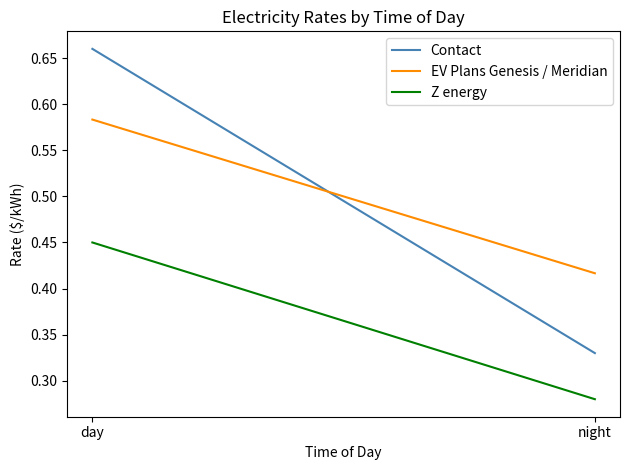

What is the label of the 1st point from the right?

night